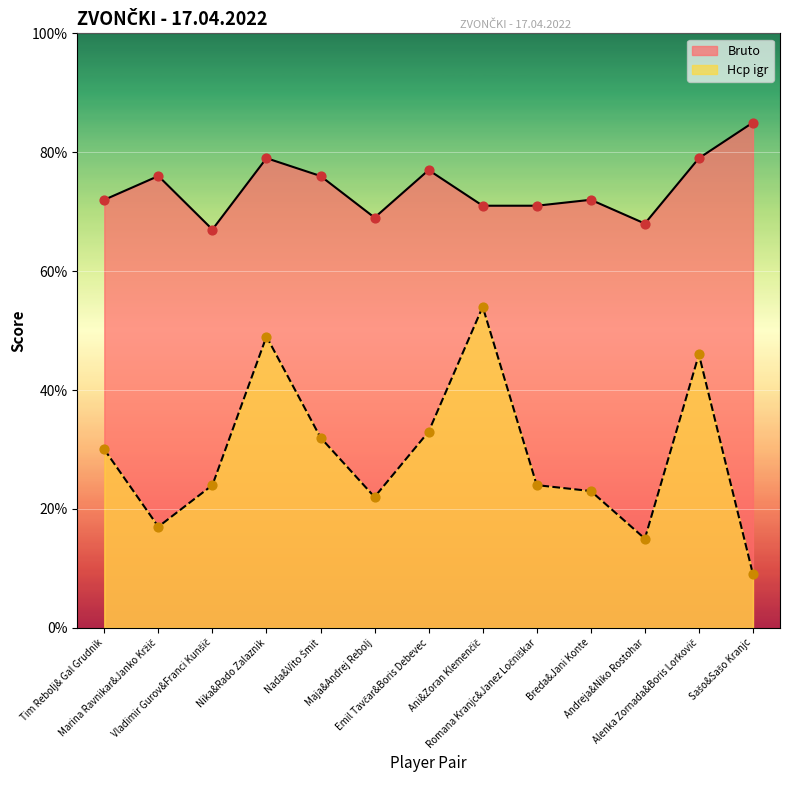

At which category is the sum across all series the highest?

Nika&Rado Zalaznik